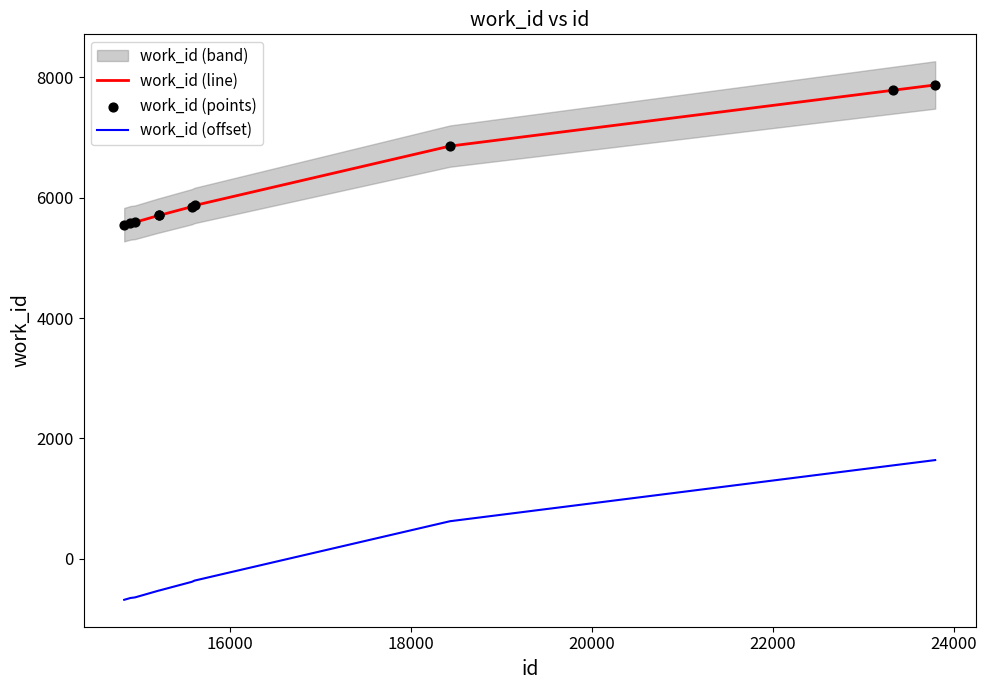

True or false: work_id (line) and work_id (offset) cross at least once.

False